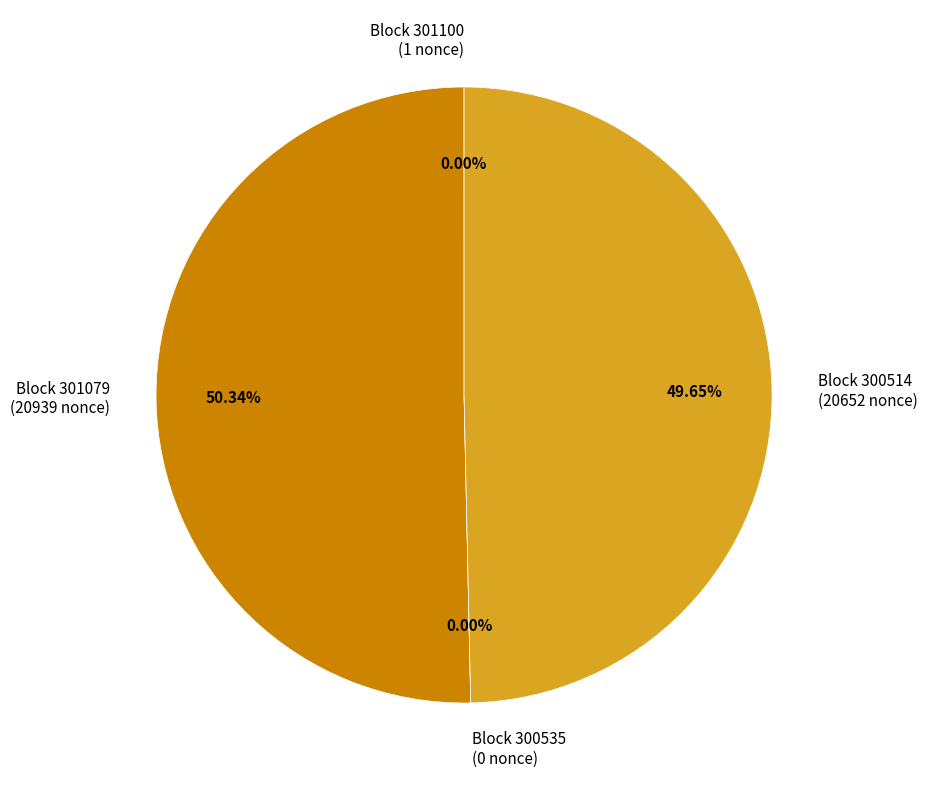

To the nearest percent, what is the average slice percentage?

25%